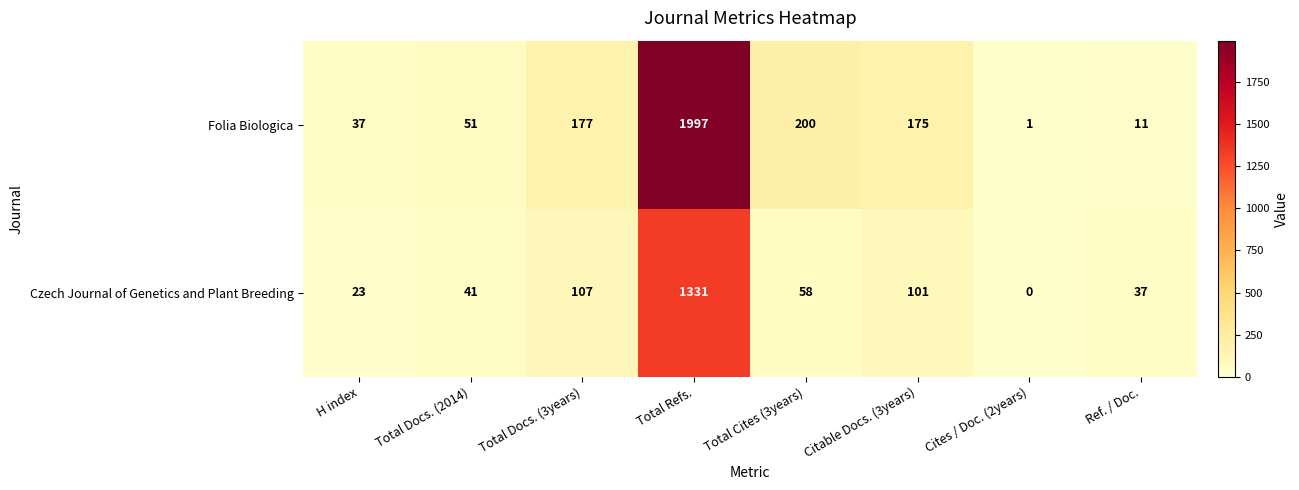

At which label does Folia Biologica first exceed 175?

Total Docs. (3years)